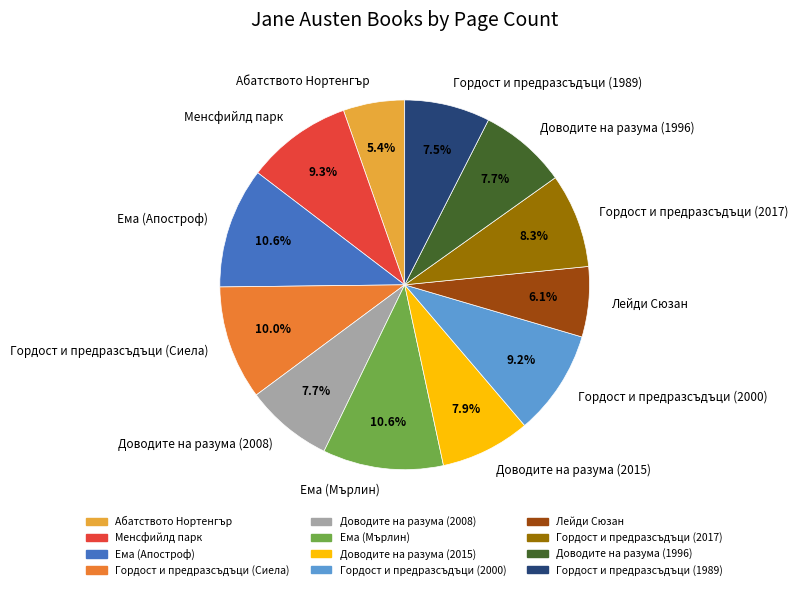

What percentage is the Лейди Сюзан slice, to the nearest percent?

6%